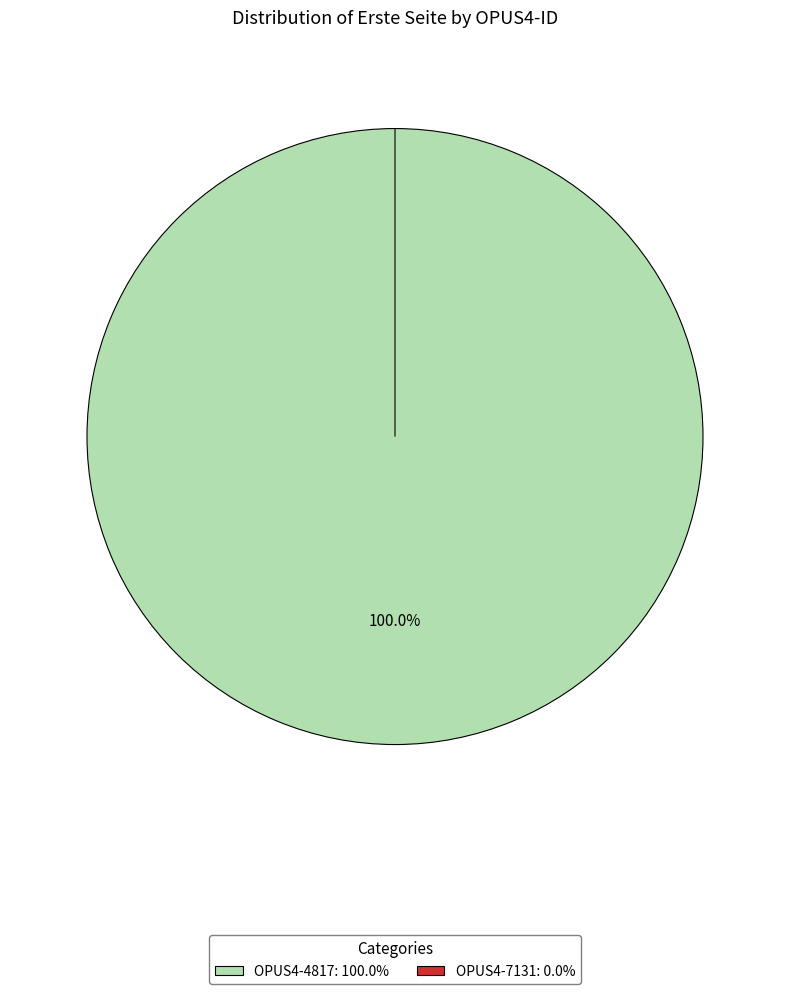

Is it true that OPUS4-4817 is 100% of the pie?

True